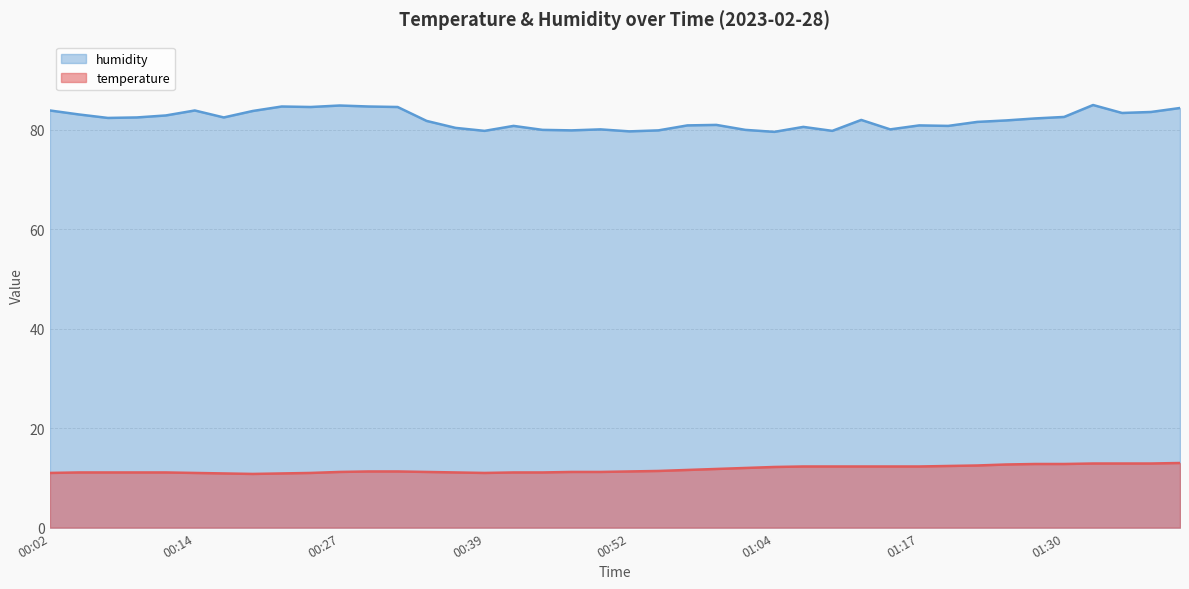

List the series in order of their peak value, highest first.

humidity, temperature